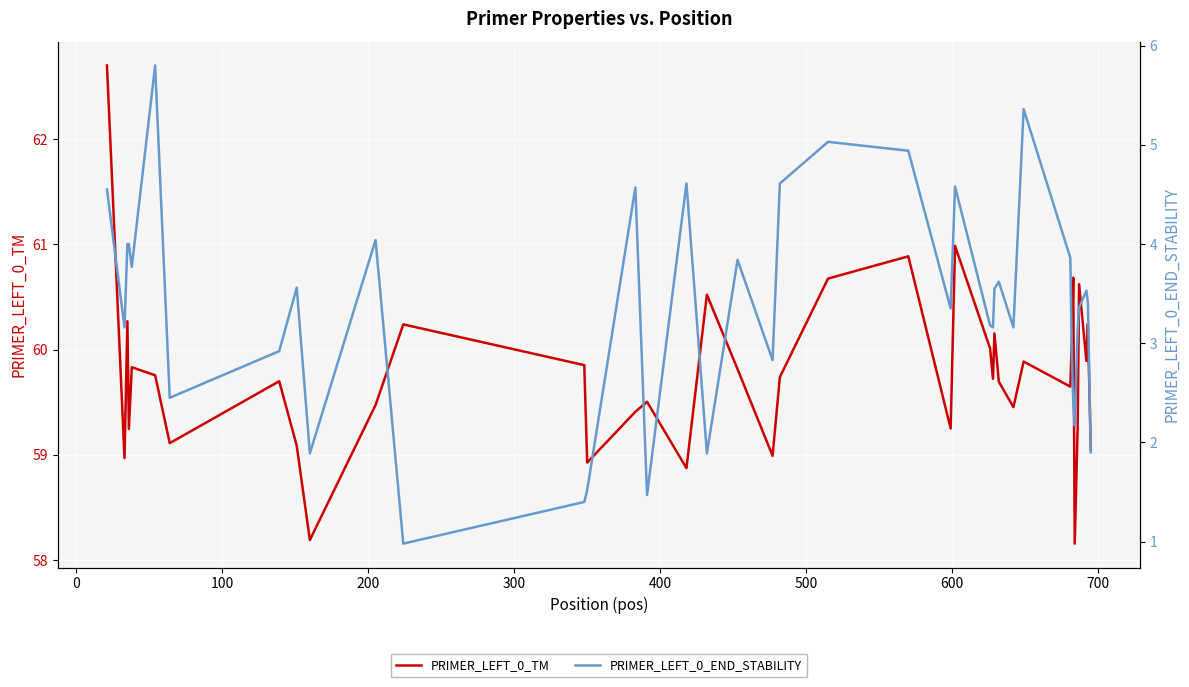

What is the highest value of the PRIMER_LEFT_0_TM series?

62.7